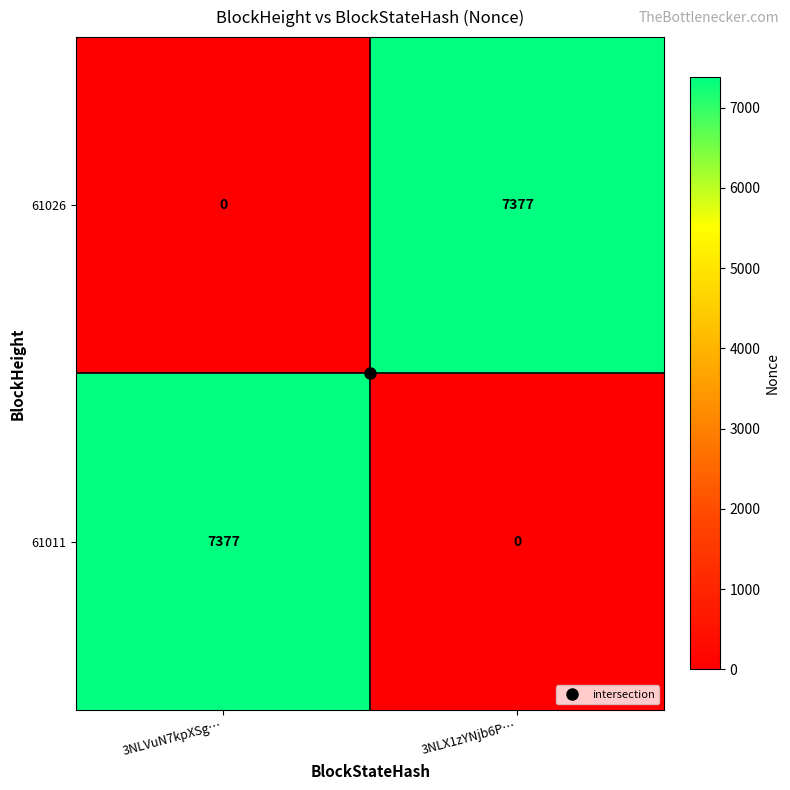

How many categories are shown in the chart?

2